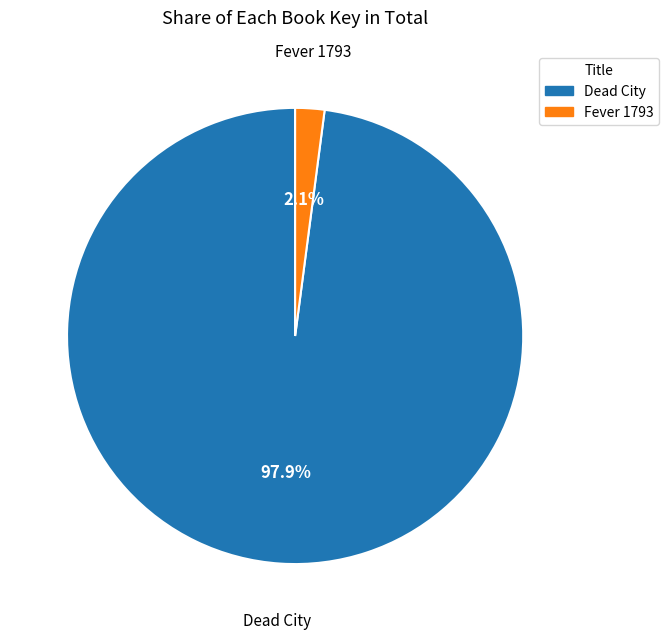

What is the smallest slice in the pie chart?

Fever 1793